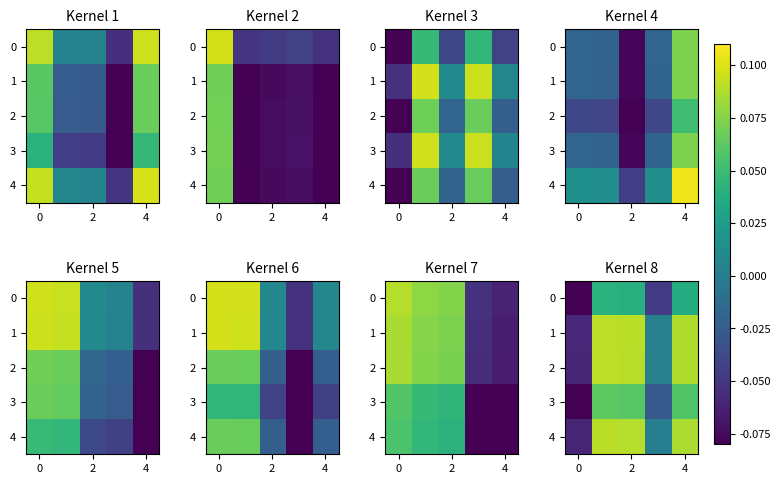

At how many categories does at least one series exceed 0?

4